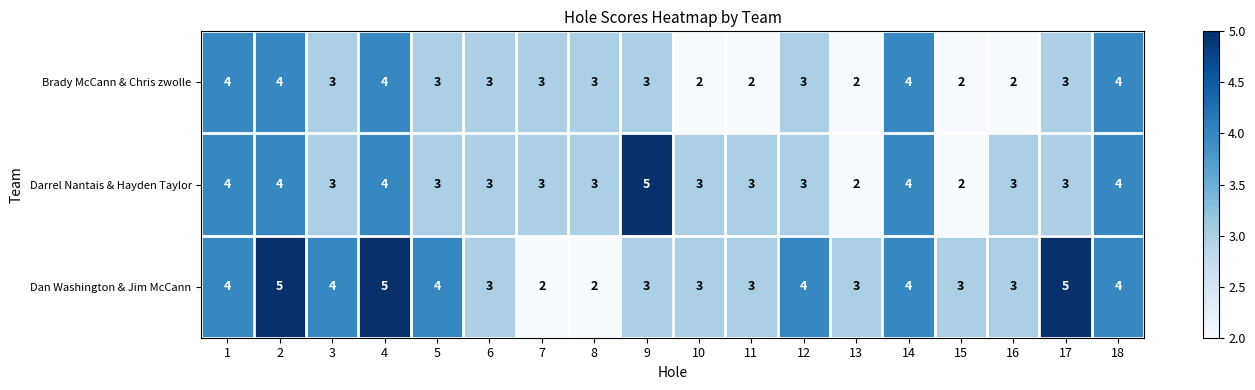

What is the greatest value displayed?

5